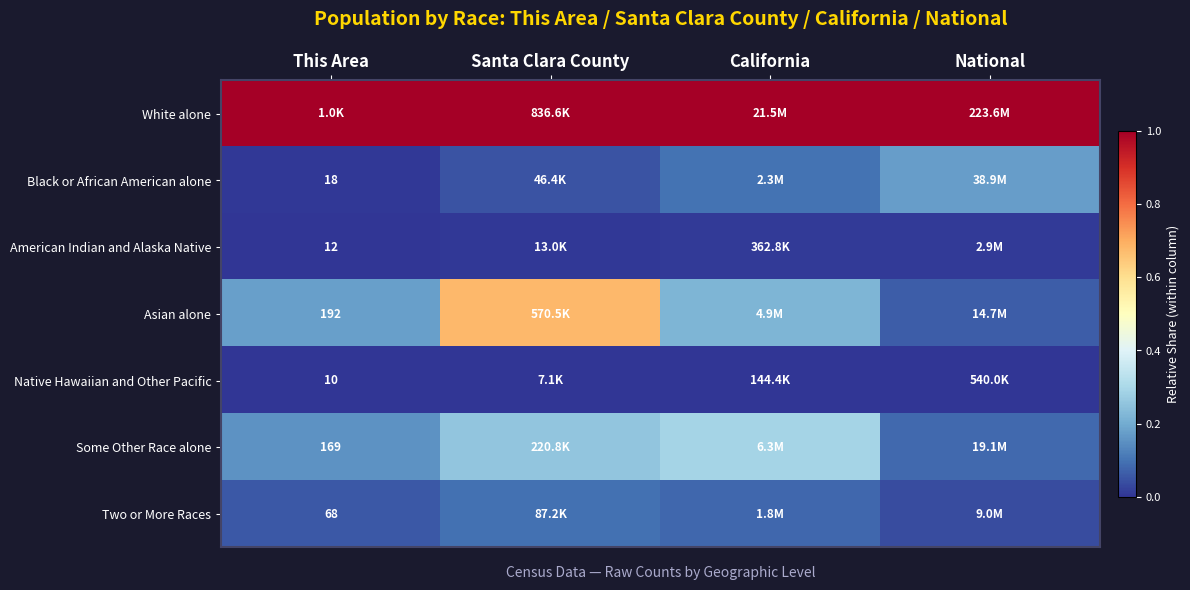

Is the value of American Indian and Alaska Native at This Area greater than the value of Some Other Race alone at This Area?

No